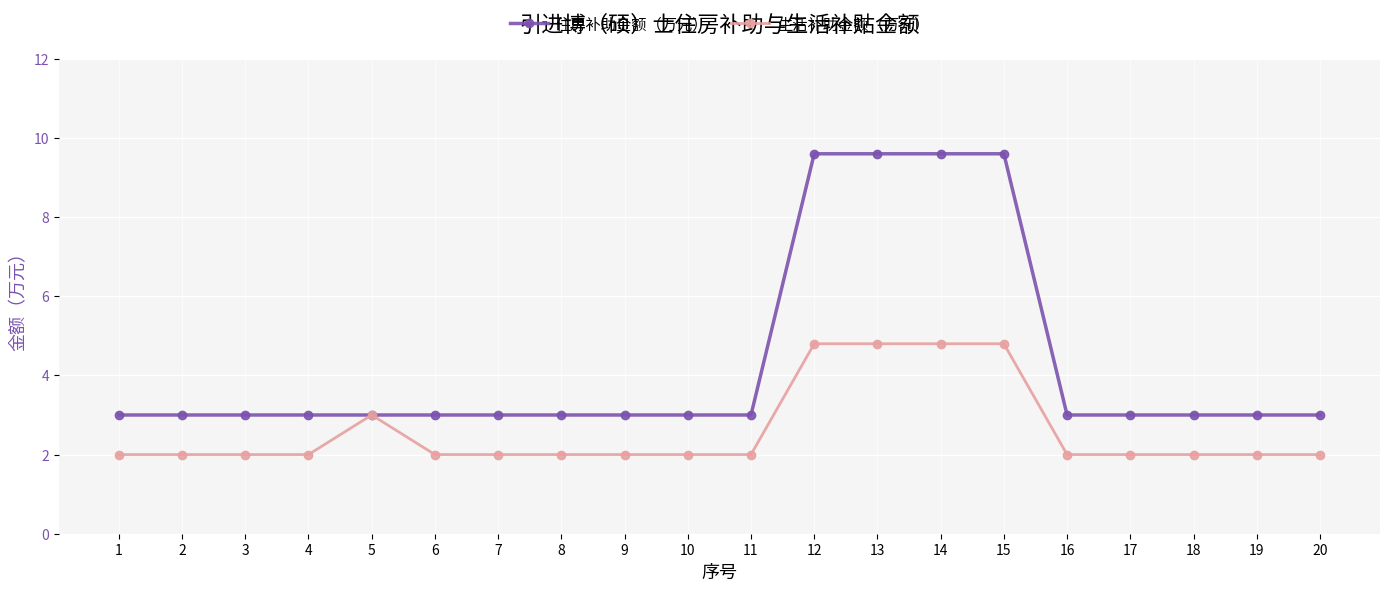

List the series in order of their overall mean, highest first.

住房补助金额（万元）, 生活补助金额（万元）